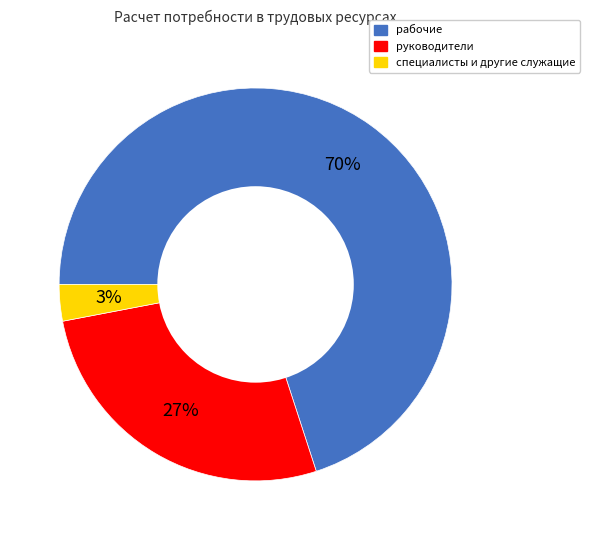

To the nearest percent, what is the difference between the largest and smallest slice percentages?

67%